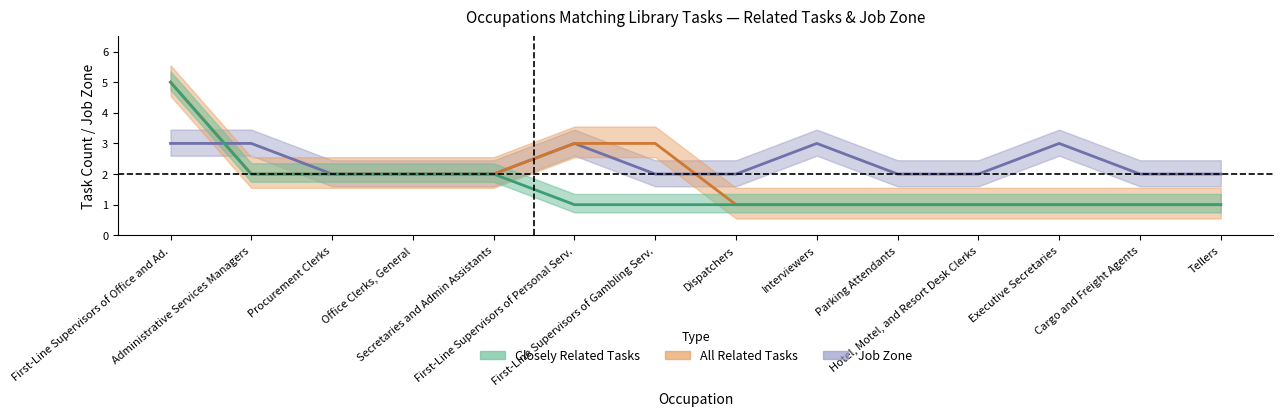

What is the label of the 11th point from the right?

Office Clerks, General